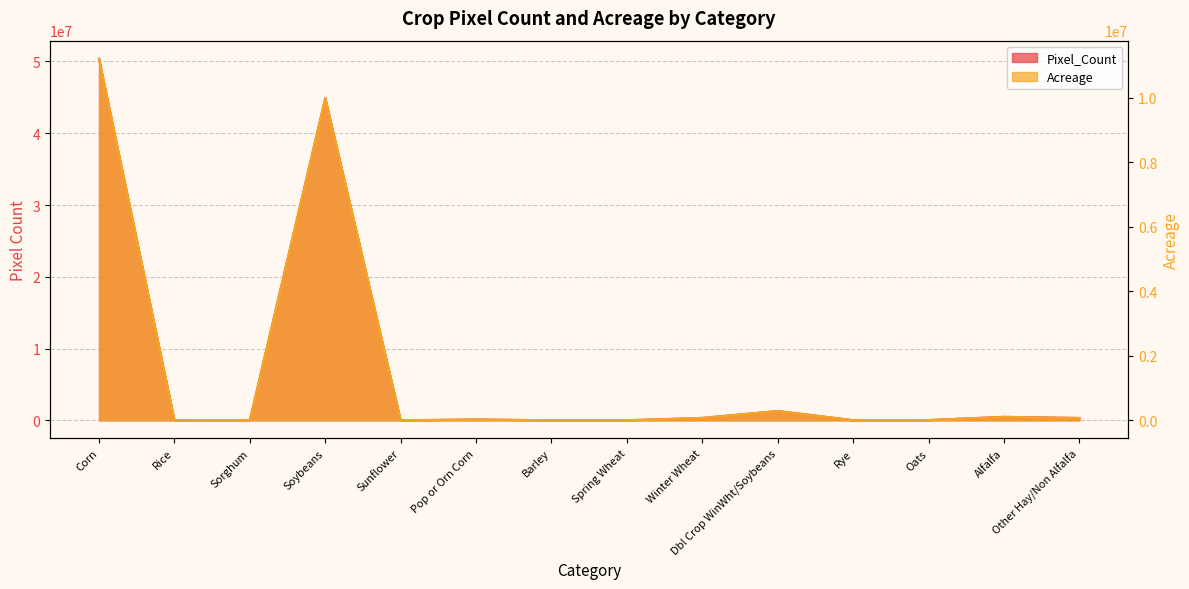

List the labels in order of Acreage value, largest first.

Corn, Soybeans, Dbl Crop WinWht/Soybeans, Alfalfa, Winter Wheat, Other Hay/Non Alfalfa, Pop or Orn Corn, Oats, Sorghum, Rye, Spring Wheat, Rice, Barley, Sunflower